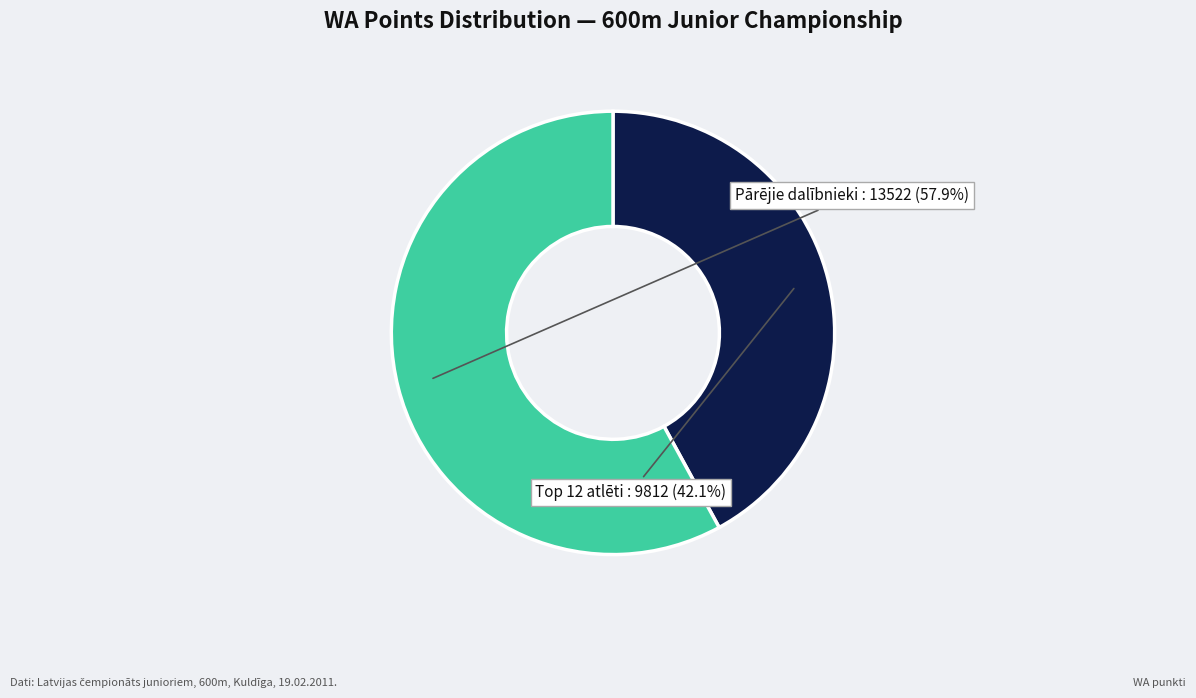

Does any single category account for the majority?

Yes